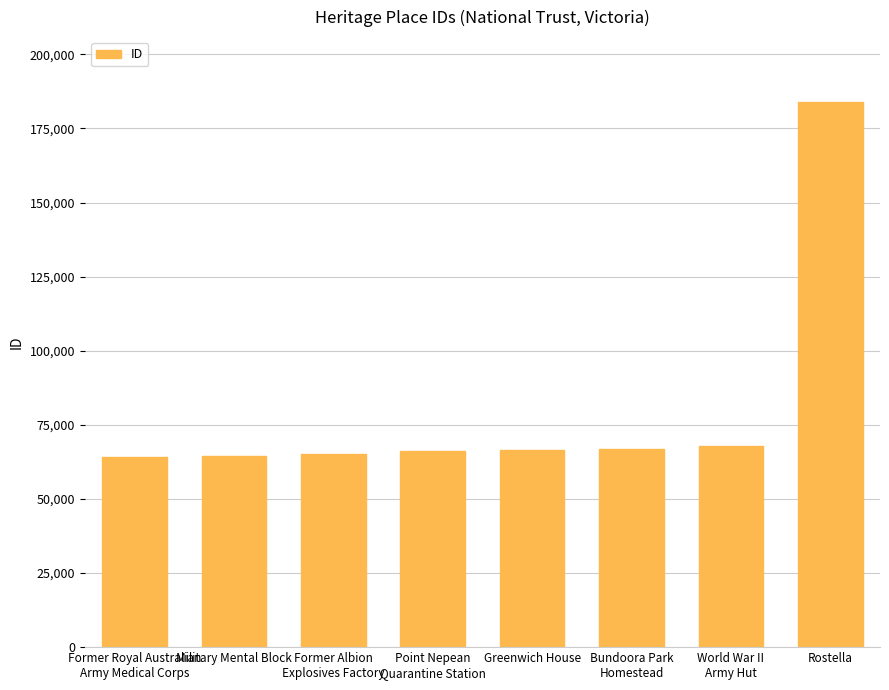

The chart shows a value of 37476 at Point Nepean
Quarantine Station. True or false?

False